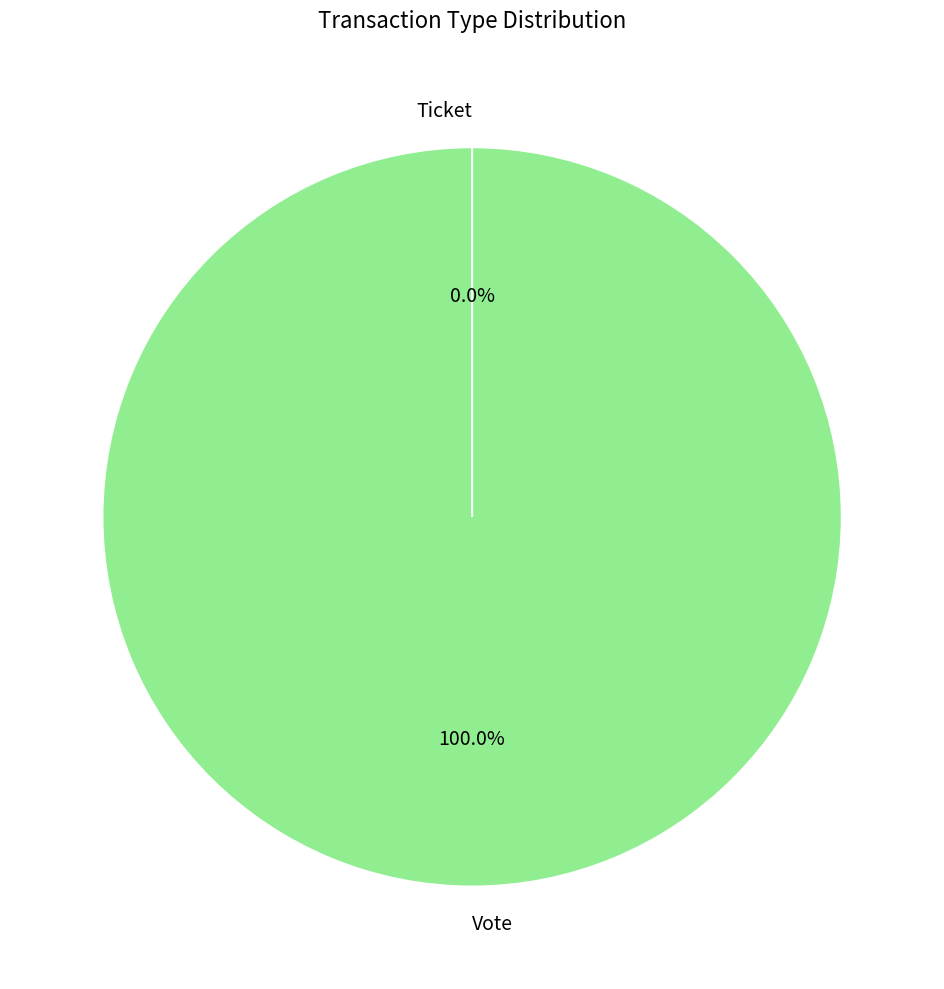

To the nearest percent, what is the difference between the largest and smallest slice percentages?

100%